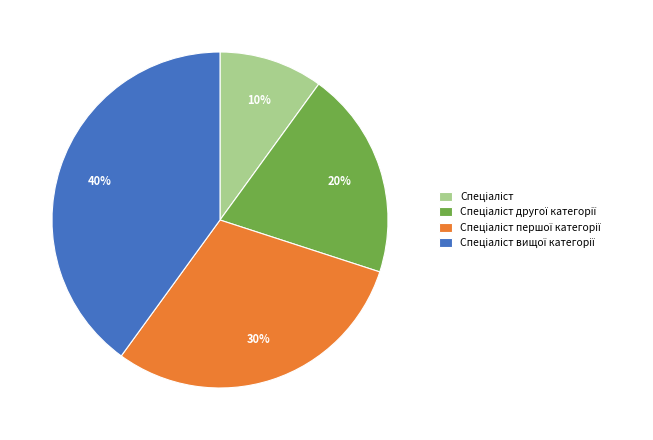

Is there a majority slice in this chart?

No